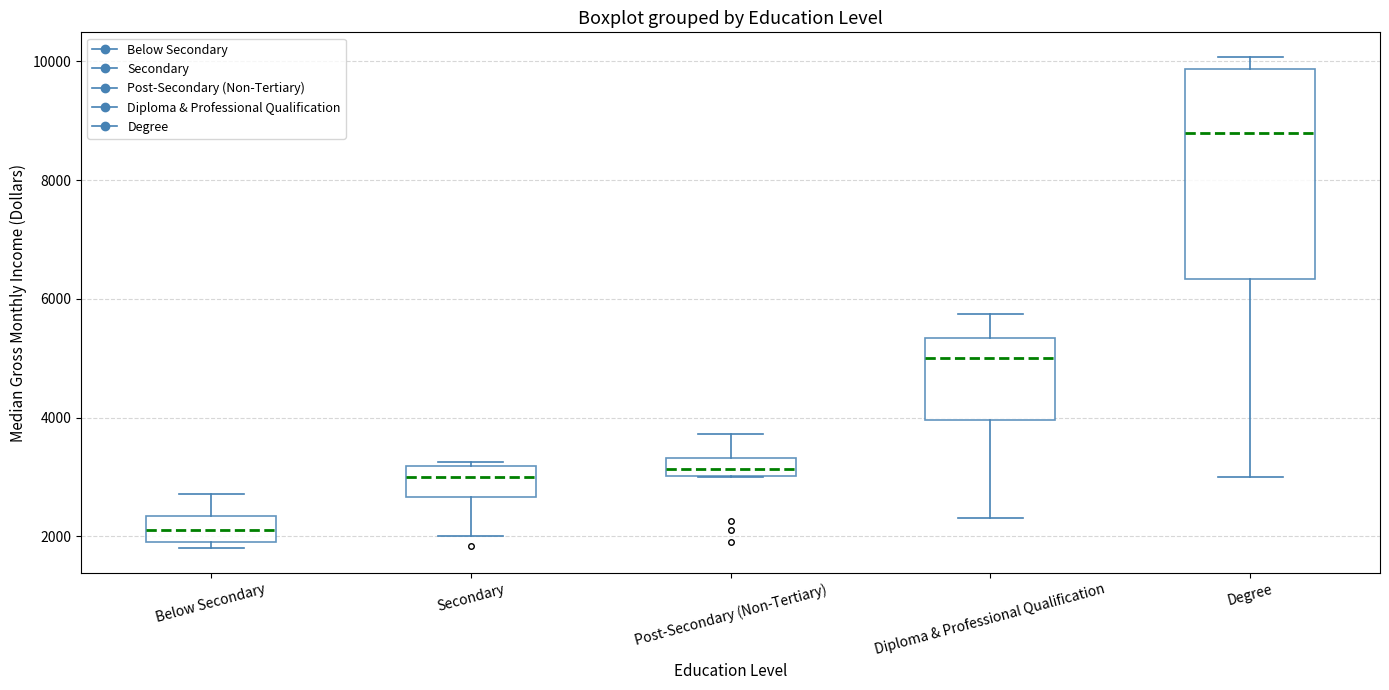

Where does the upper whisker of the box for Diploma & Professional Qualification end on the y-axis? The values are not printed on the chart, so give them approximately, as read against the axis.

5800